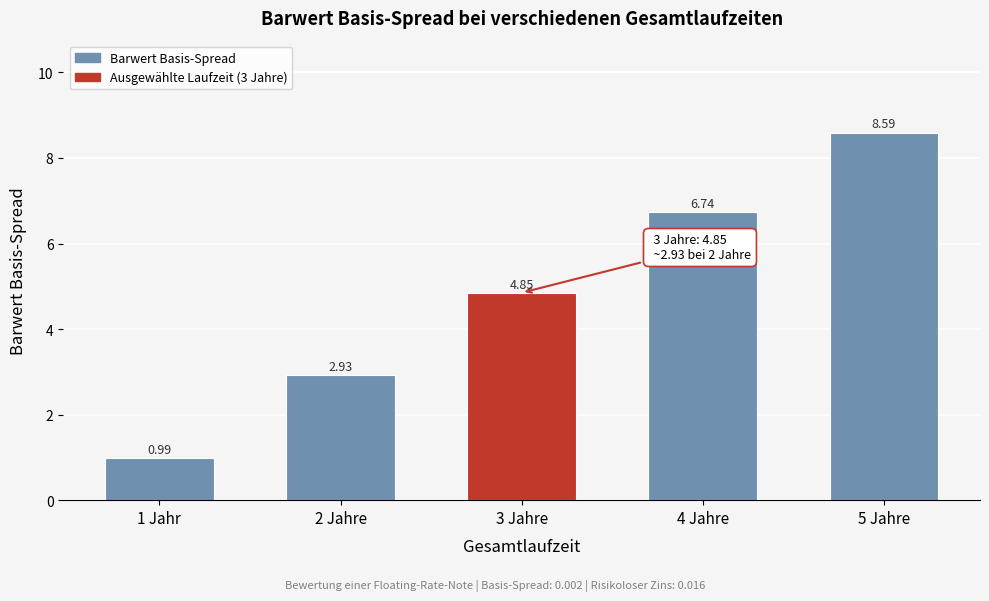

List the labels in order of value, smallest first.

1 Jahr, 2 Jahre, 3 Jahre, 4 Jahre, 5 Jahre